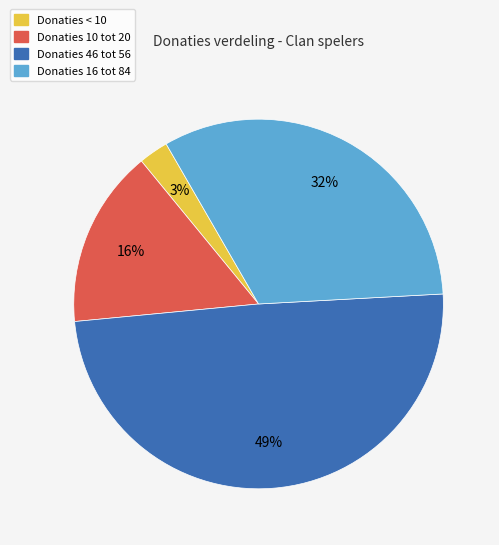

Is there a majority slice in this chart?

No